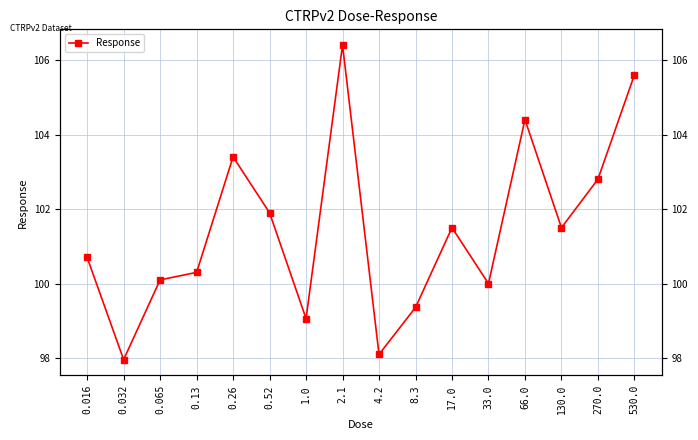

Is it true that the value at 0.032 is 98.0?

True